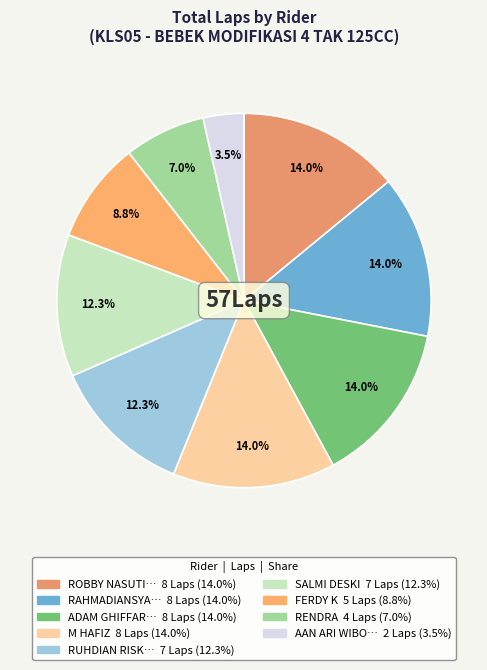

Count the number of slices in the pie.

9